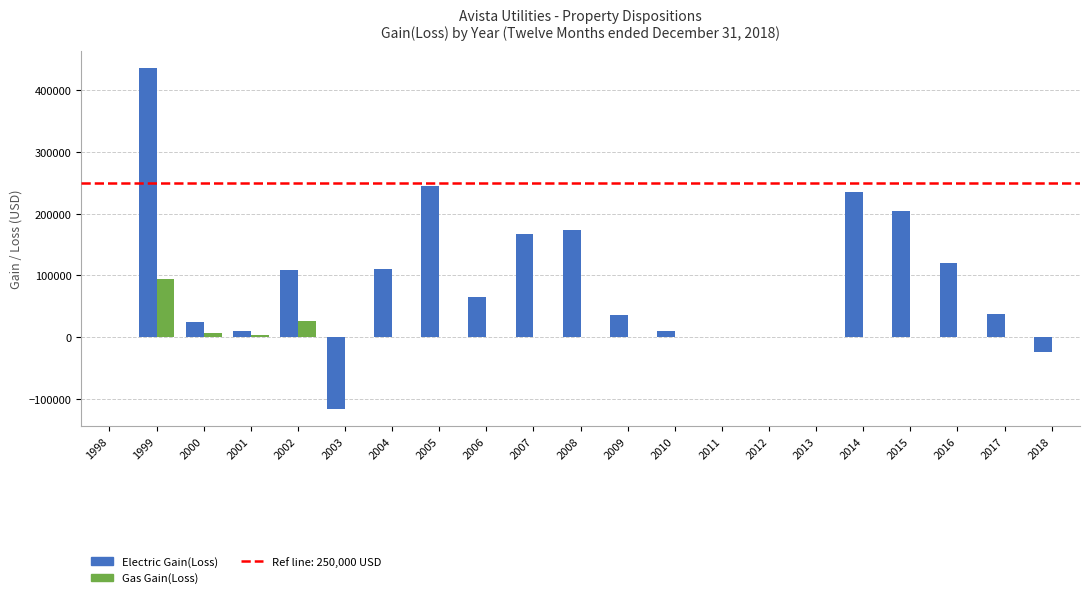

Which label corresponds to the largest value in the chart?

1999